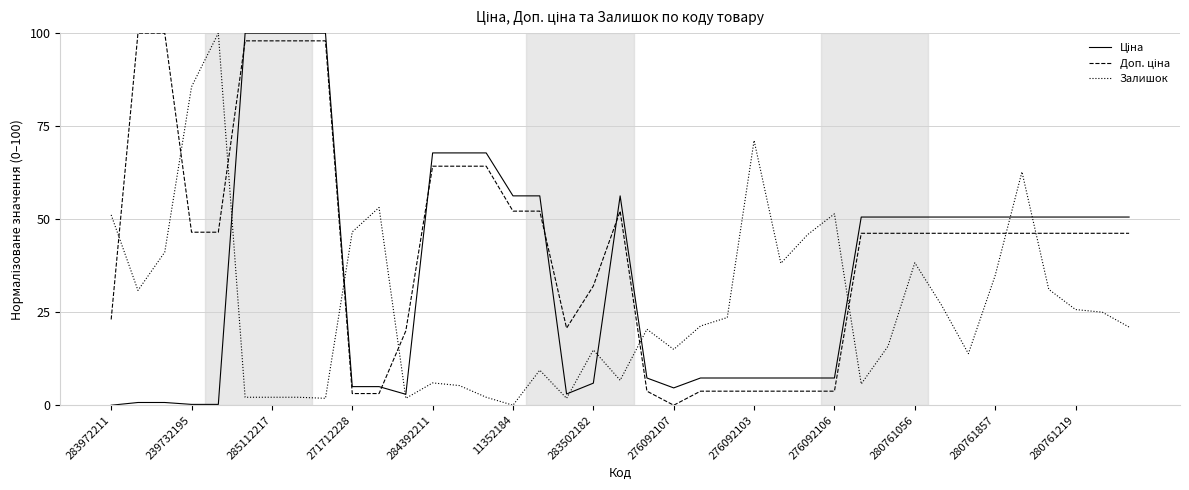

What is the greatest value displayed?

100.0